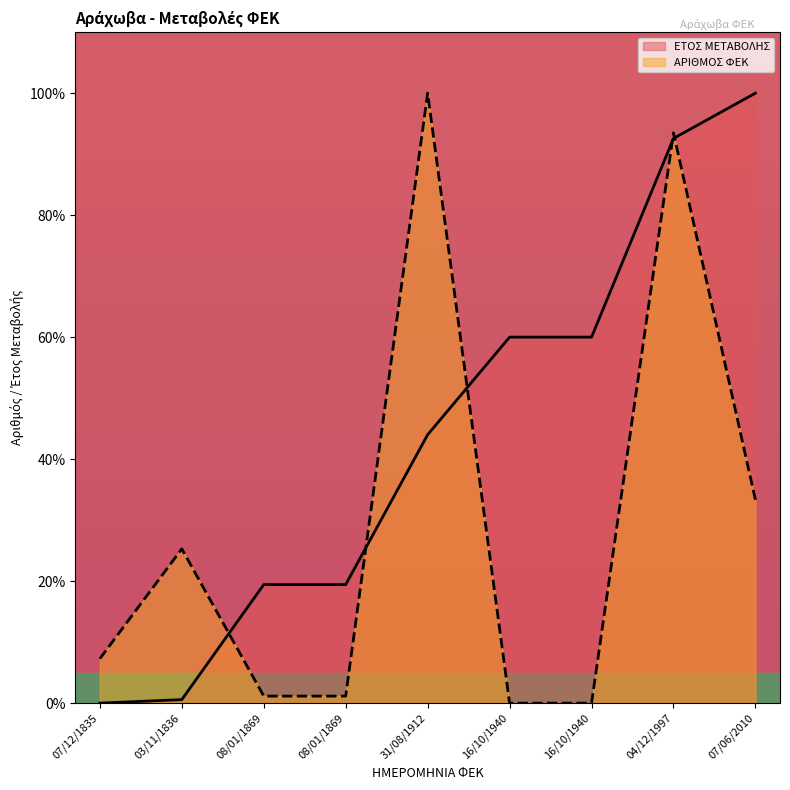

What are all the series names shown in the legend?

ΕΤΟΣ ΜΕΤΑΒΟΛΗΣ, ΑΡΙΘΜΟΣ ΦΕΚ